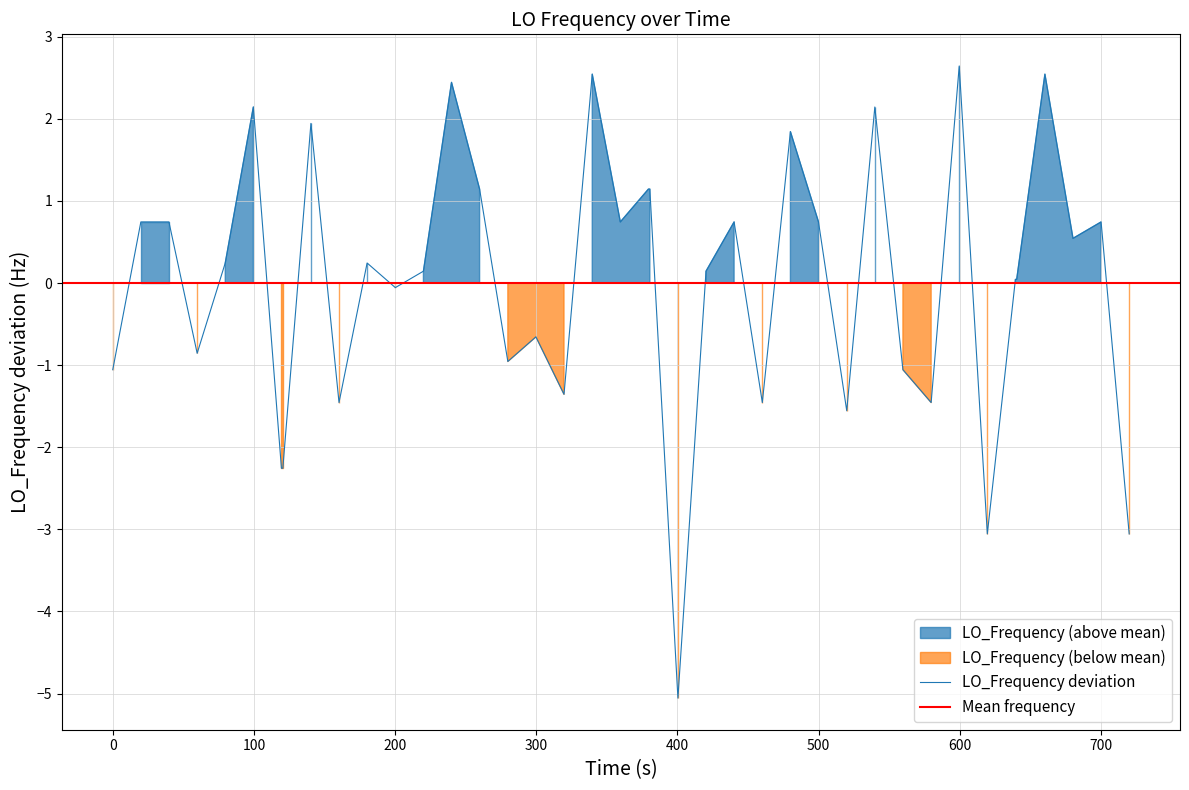

How many interior local peaks (higher than both neighbors) does the data have?

12